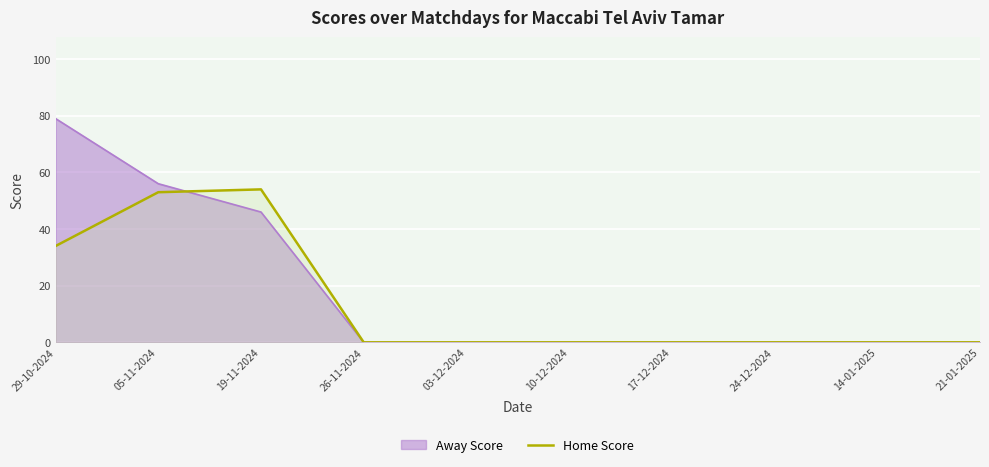

What is the label of the 6th point from the right?

03-12-2024